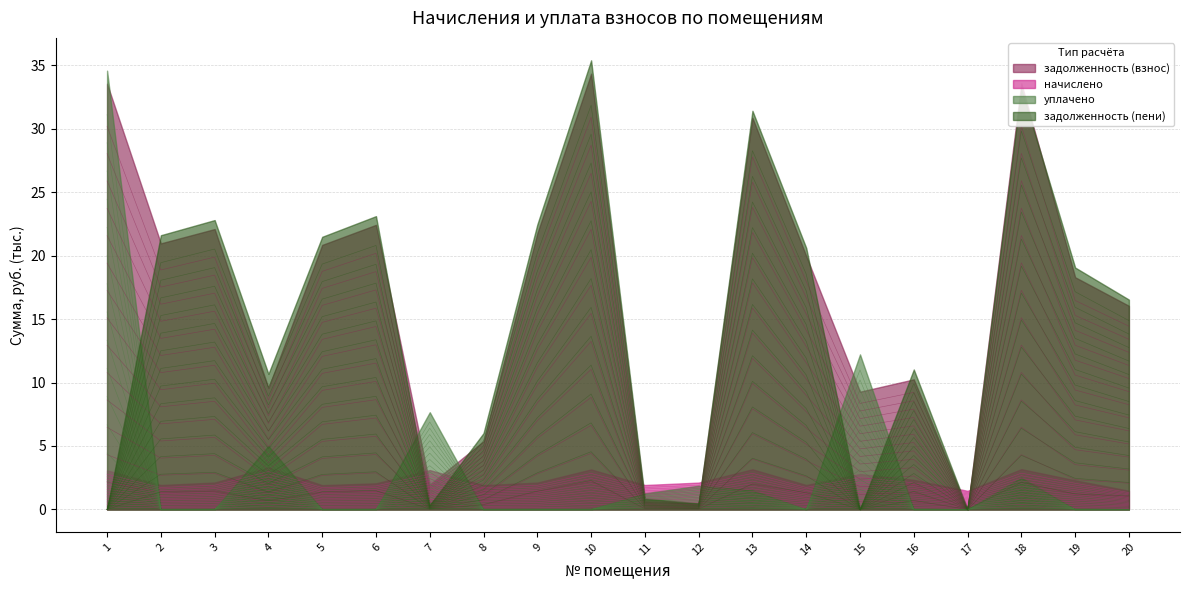

Where do уплачено and задолженность (пени) first cross each other?

1 and 2